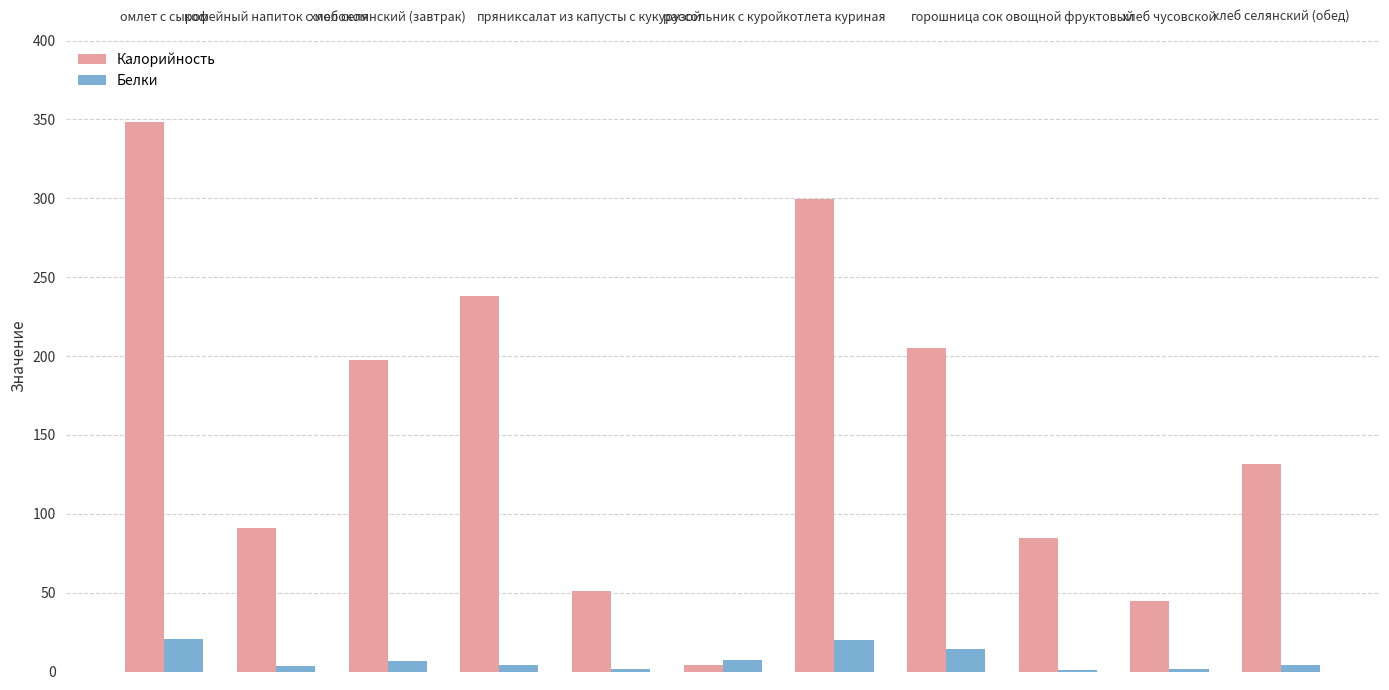

What is the highest value of the Калорийность series?

348.4